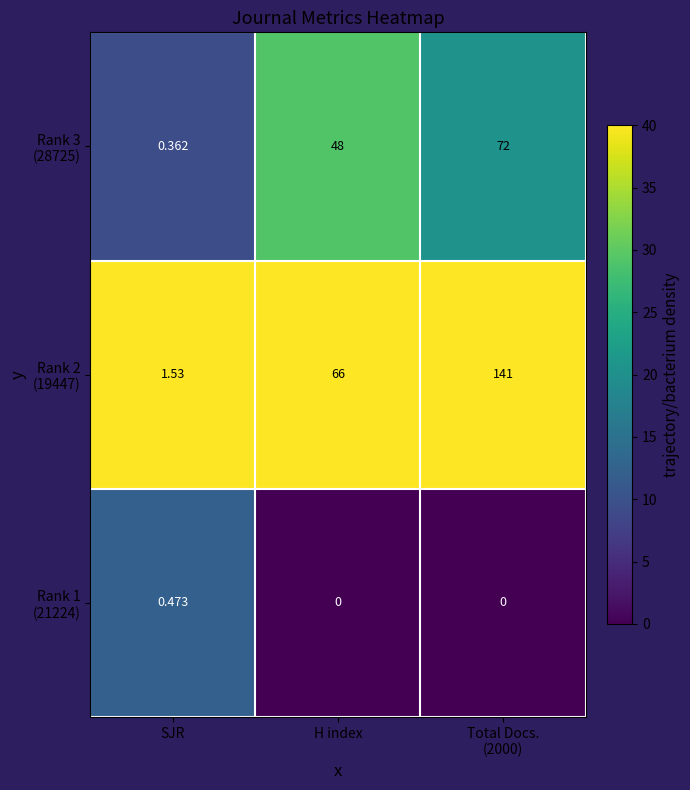

Count the number of data series in this chart.

3